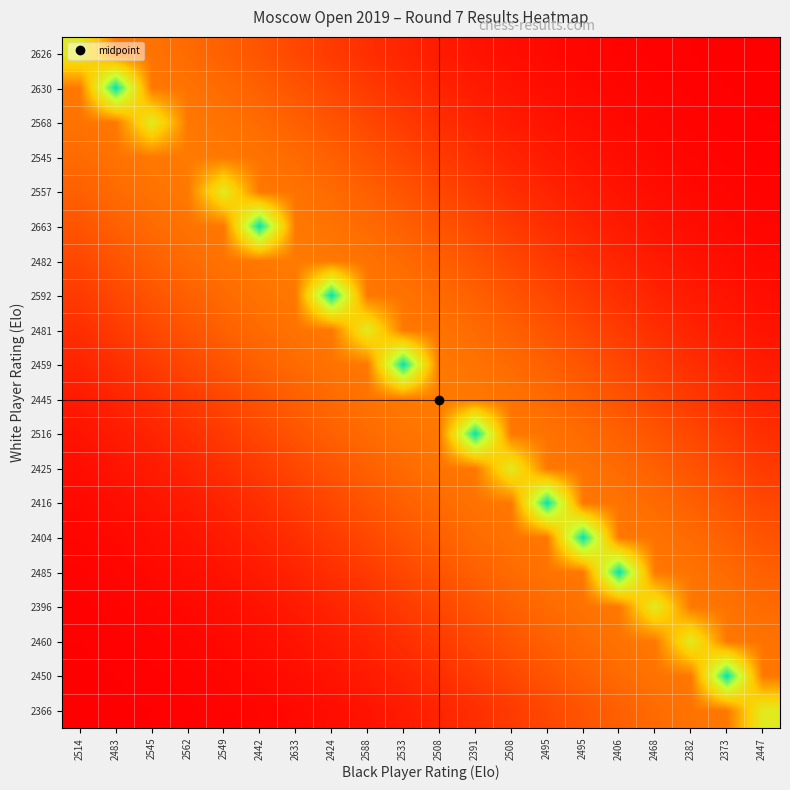

What is the spread (max minus min) of values at 2373?

1.0